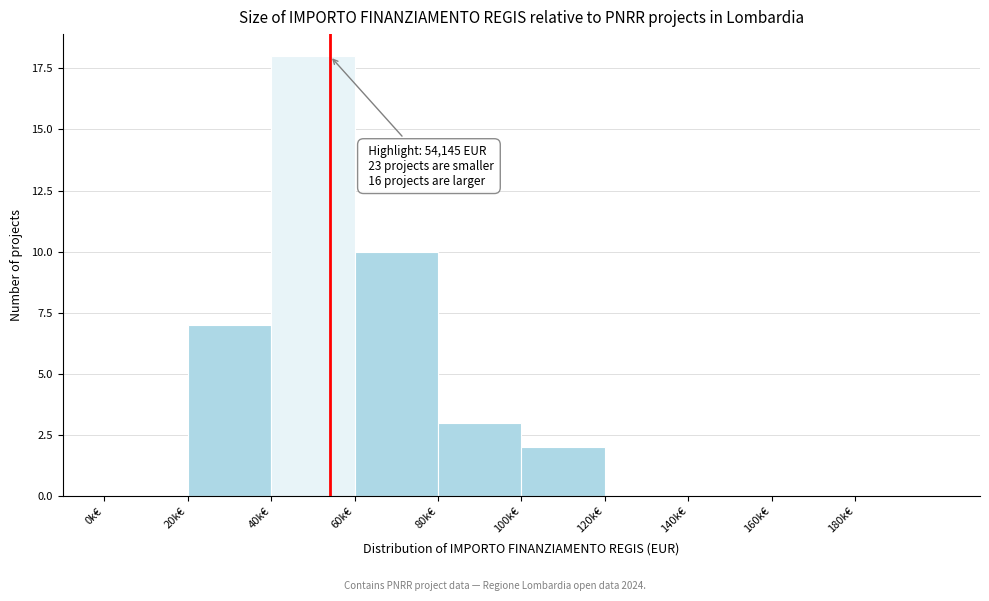

Reading left to right, what are all the values shown in this chart?

0k€=0	20k€=7	40k€=18	60k€=10	80k€=3	100k€=2	120k€=0	140k€=0	160k€=0	180k€=0